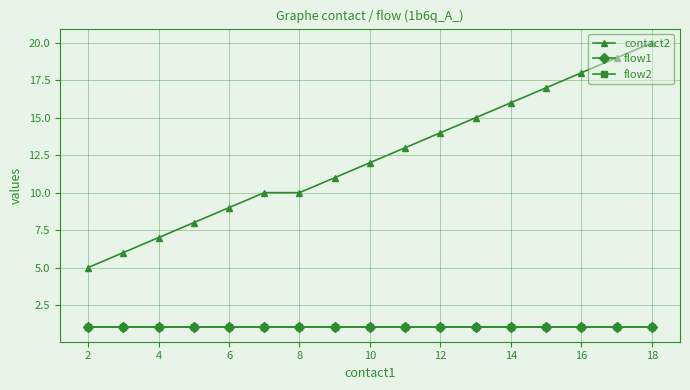

What is the smallest value displayed?

1